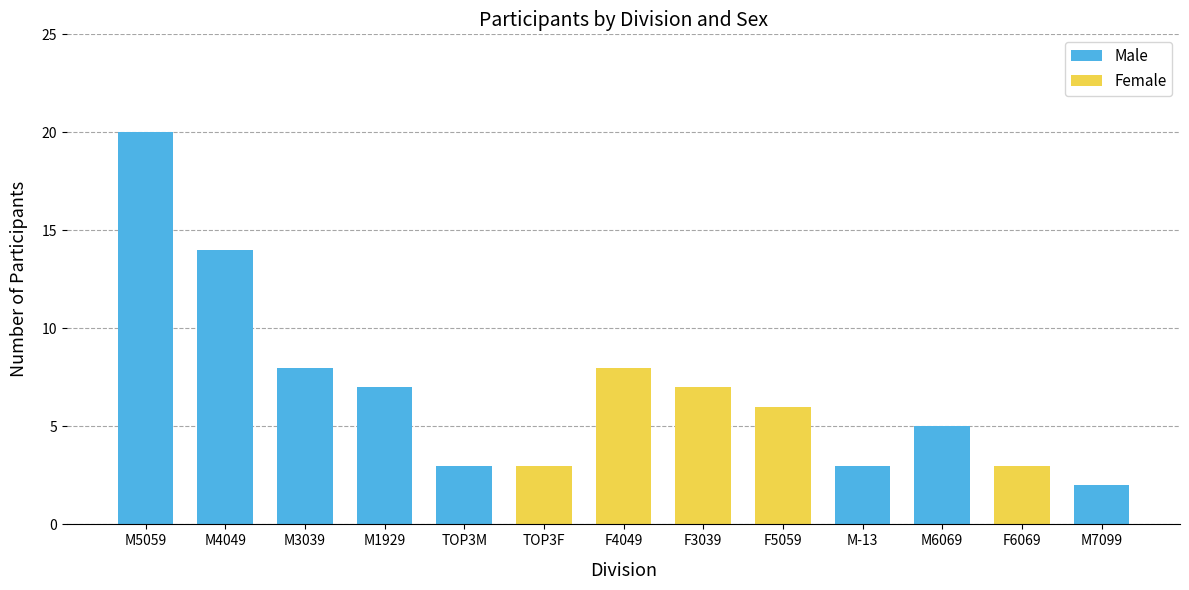

How many series are shown in this chart?

2